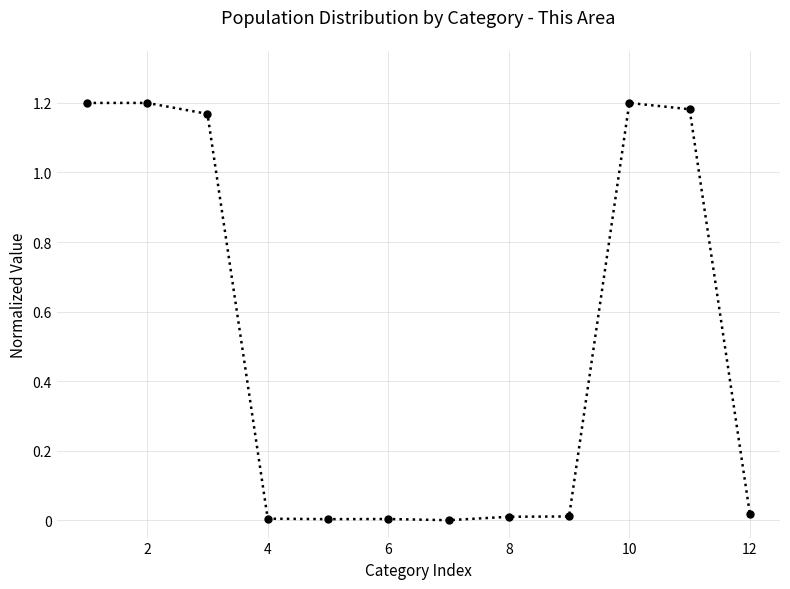

How many lines are shown in the chart?

1